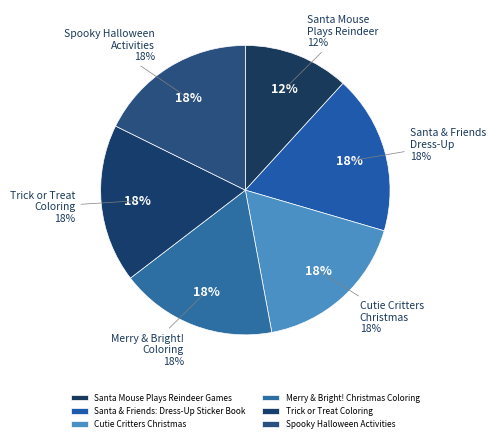

Is there a majority slice in this chart?

No